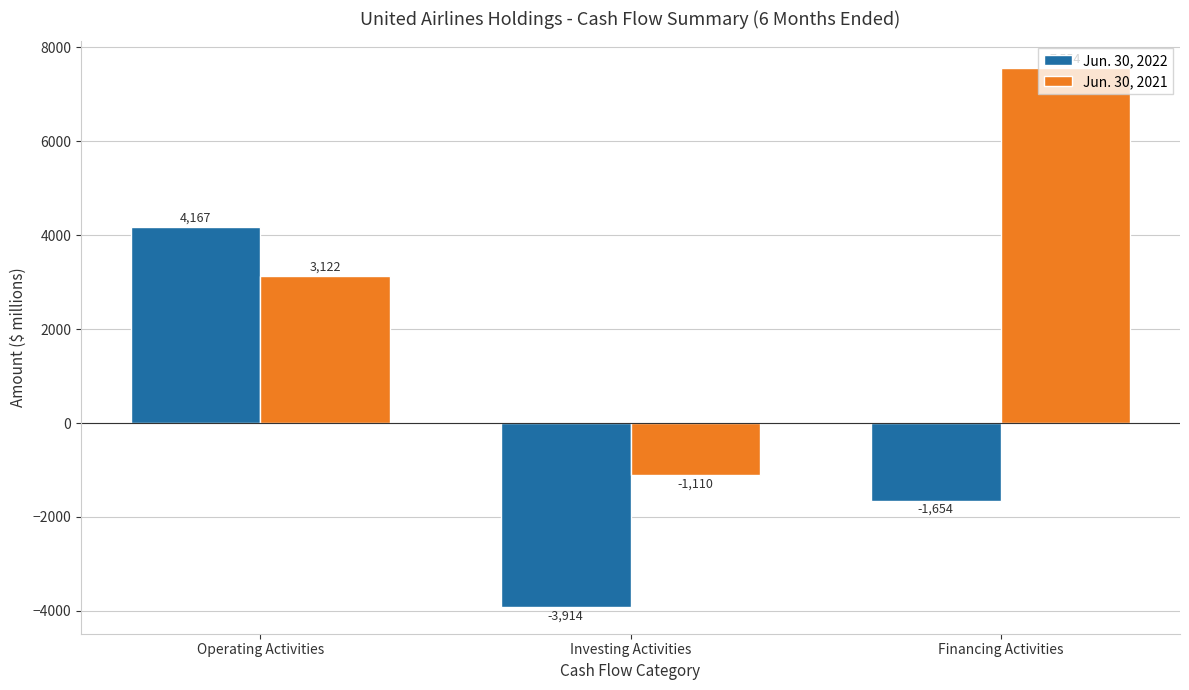

What is the lowest value of the Jun. 30, 2022 series?

-3914